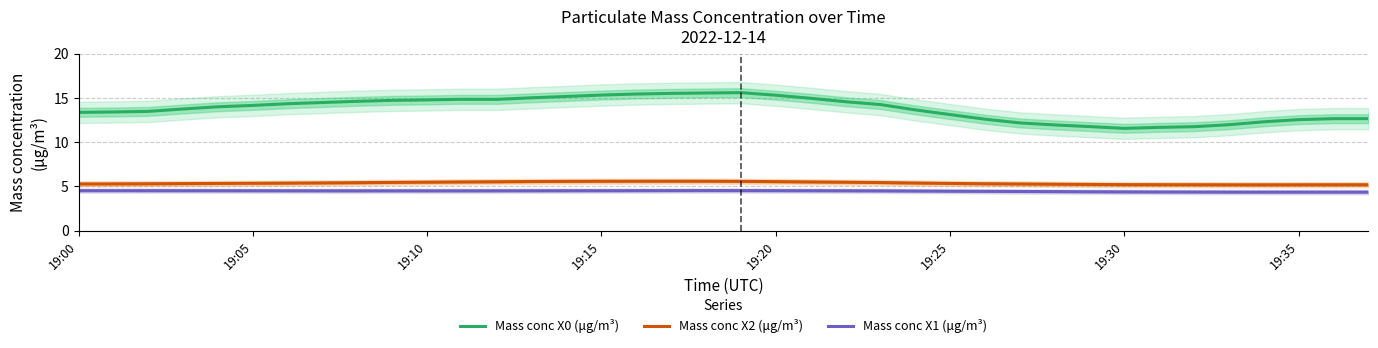

The value of Mass conc X1 (μg/m³) at 19:25 is 4.5. True or false?

True